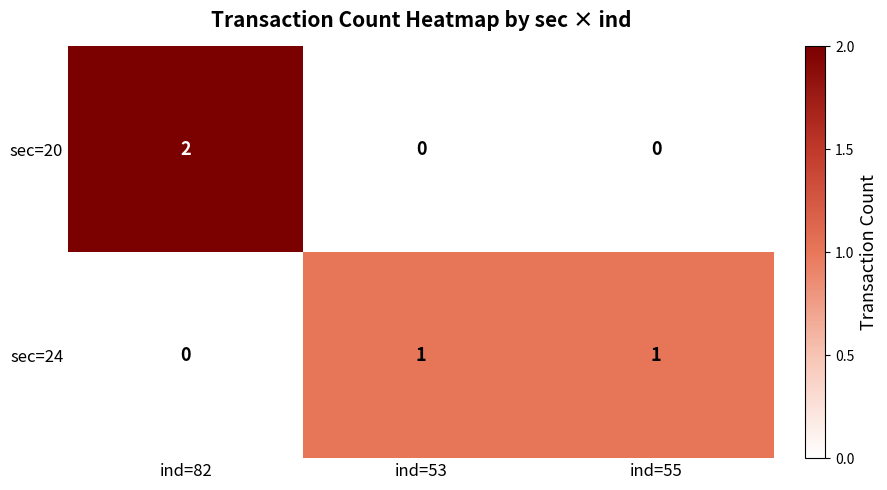

Reading left to right, list all the values displayed in this chart.

sec=20: ind=82=2	ind=53=0	ind=55=0
sec=24: ind=82=0	ind=53=1	ind=55=1